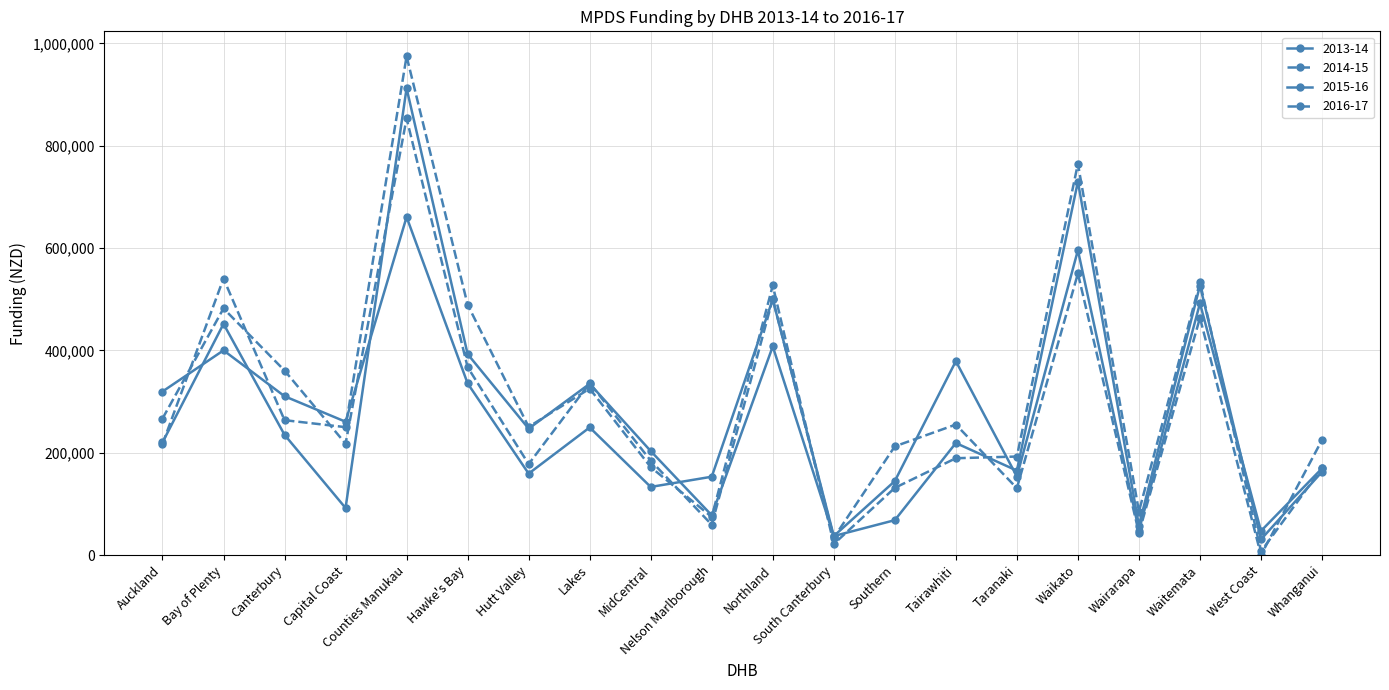

Which series has the widest spread of values?

2016-17